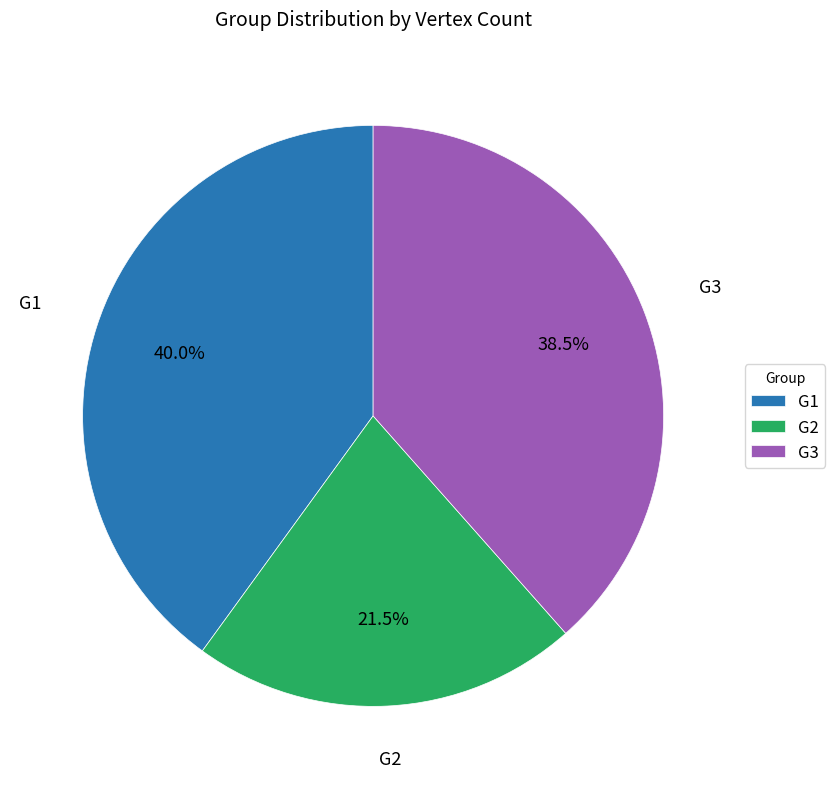

To the nearest percent, what is the average slice percentage?

33%